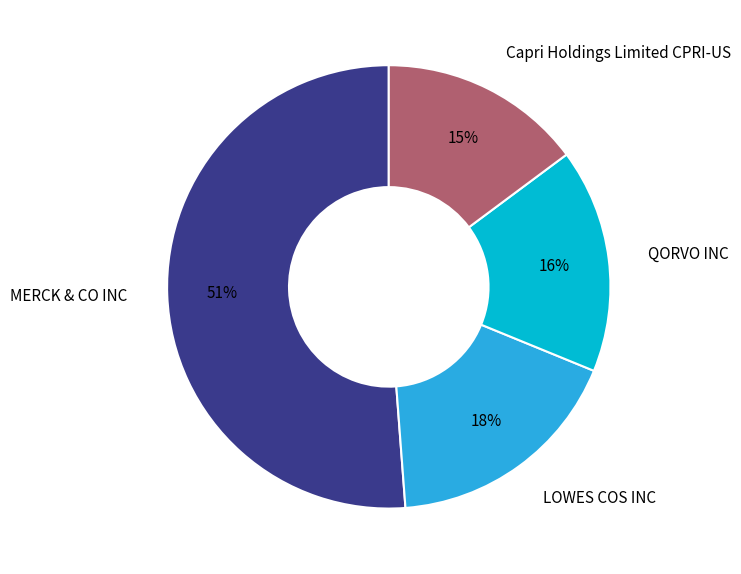

What percentage is the LOWES COS INC slice, to the nearest percent?

18%